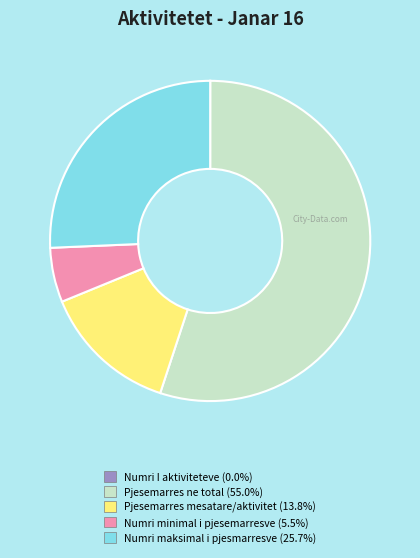

Which slice represents more than half of the pie?

Pjesemarres ne total